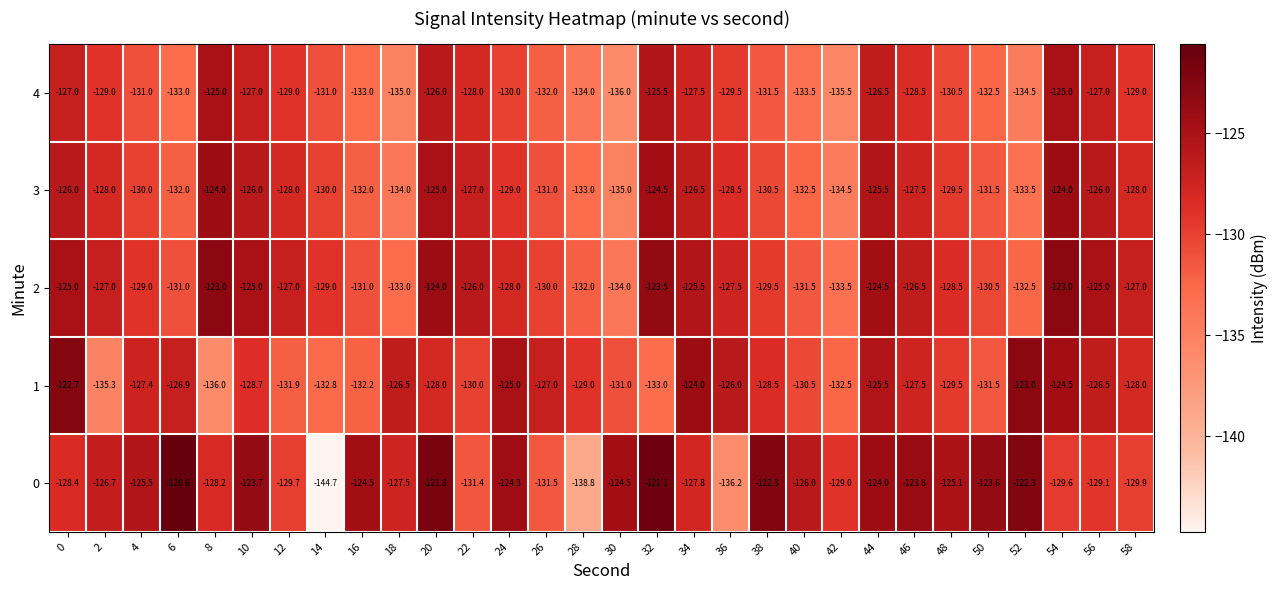

The 0 series shows -125.1 at 48. True or false?

True